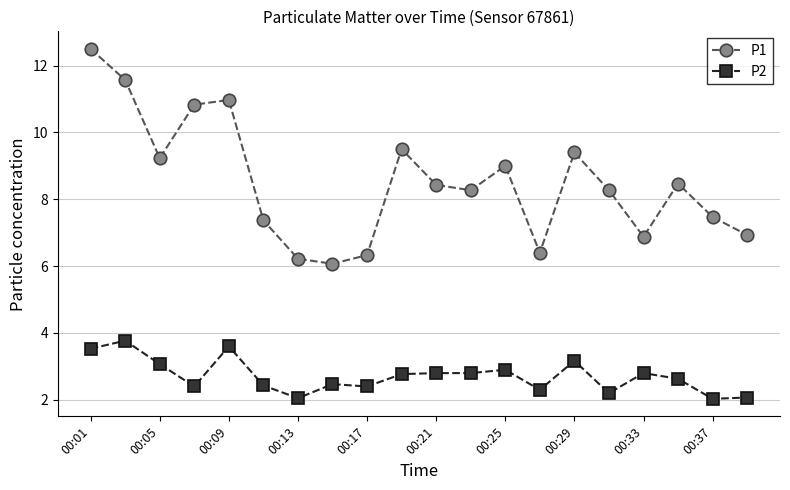

What is the value of the P1 point at the 14th from the left?

6.4